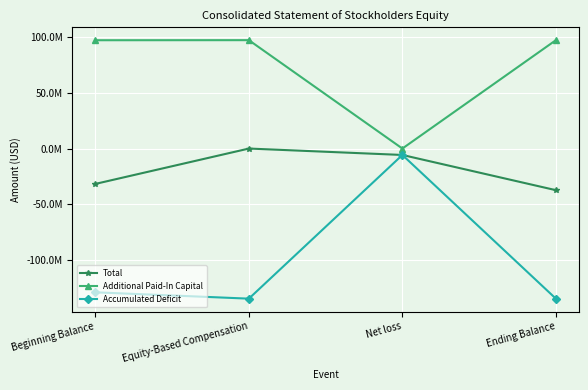

List the series in order of their overall mean, highest first.

Additional Paid-In Capital, Total, Accumulated Deficit